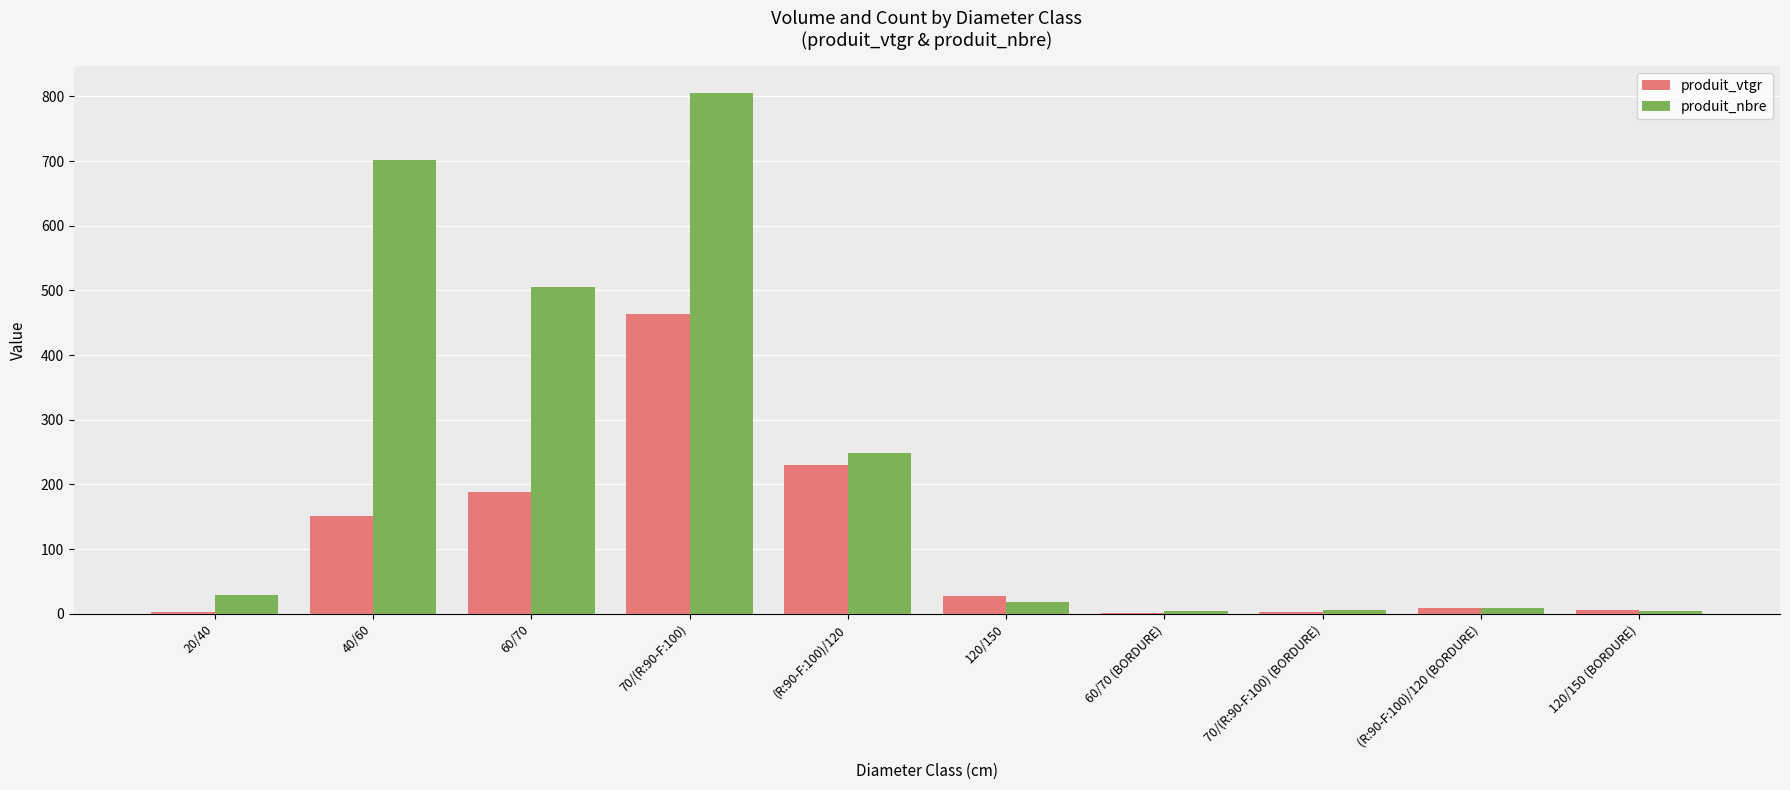

Which series changed the most between 40/60 and 120/150 (BORDURE)?

produit_nbre